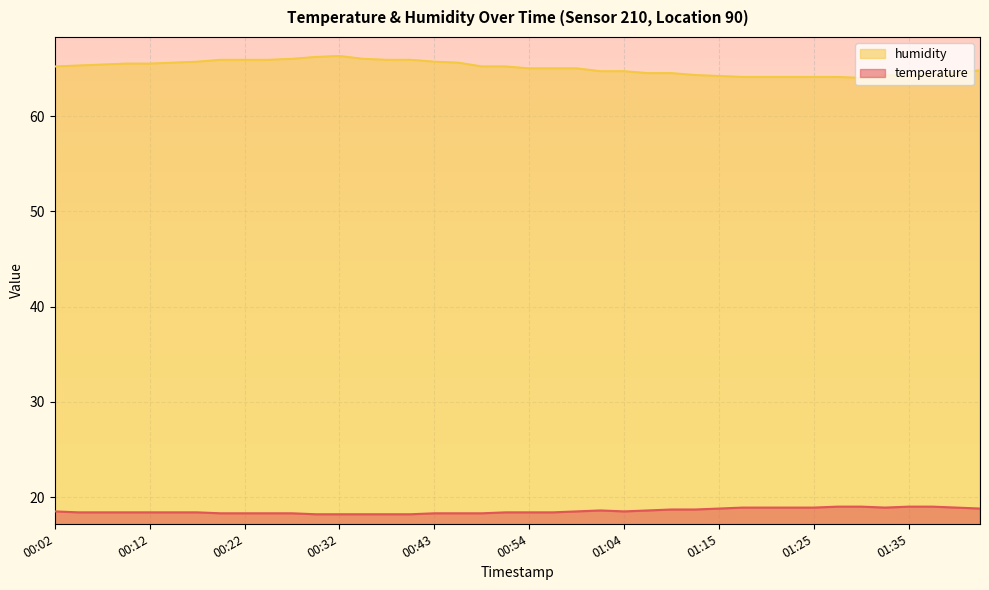

What is the difference between the second highest and second lowest values in the temperature series?

0.8